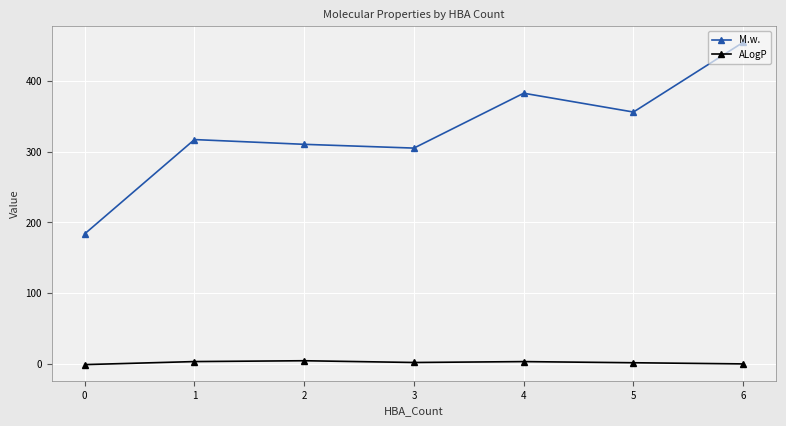

How many categories are shown in the chart?

7